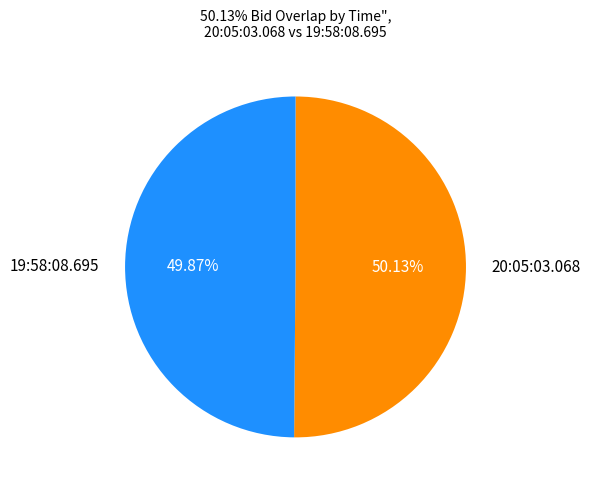

To the nearest percent, what is the combined percentage of 19:58:08.695 and 20:05:03.068?

100%